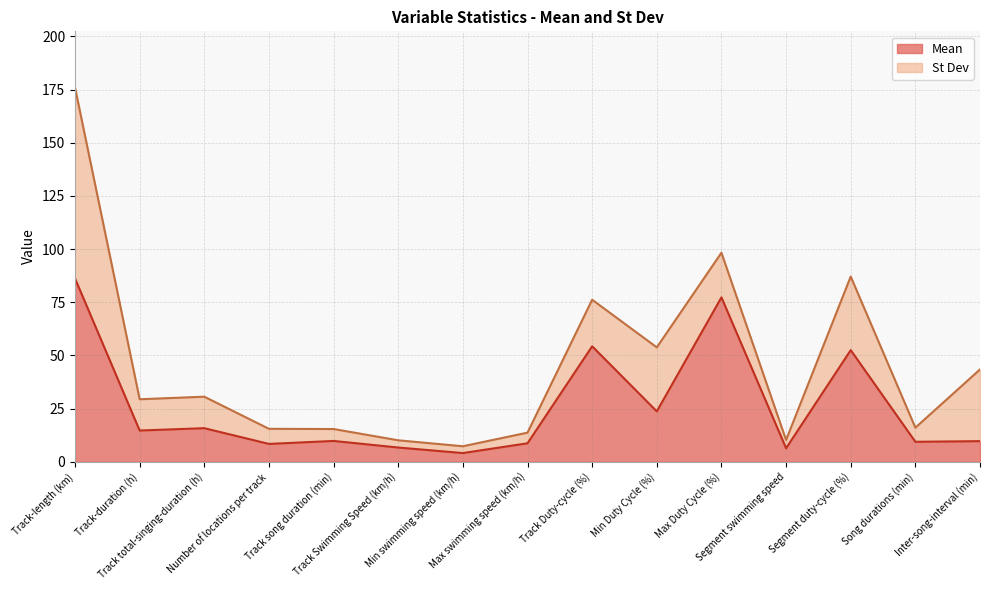

How many data points does each series have?

15